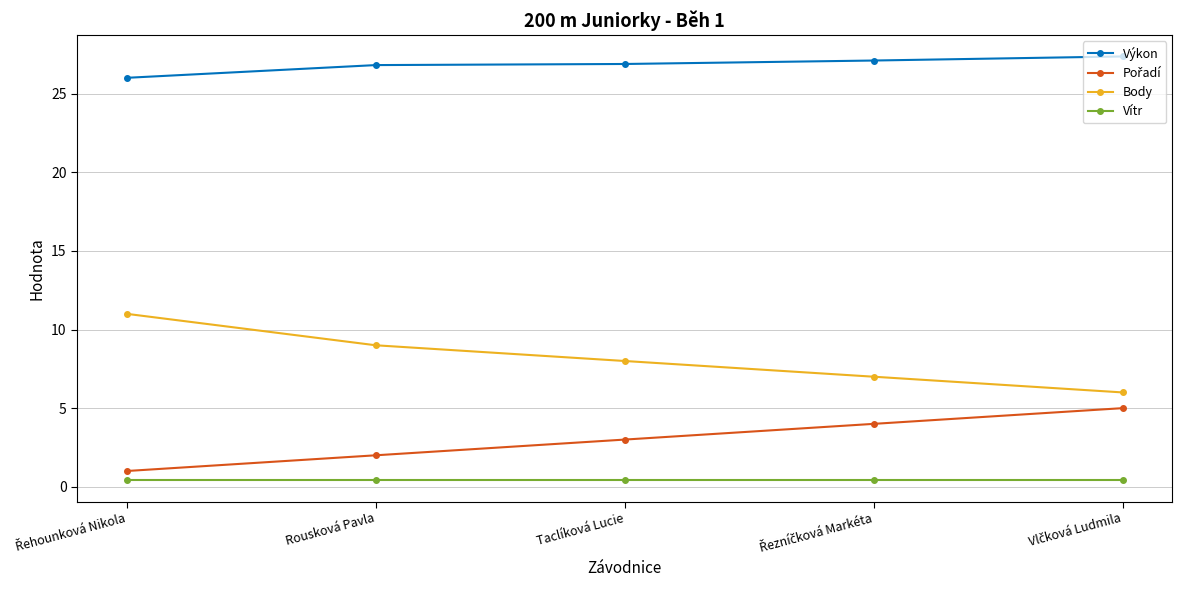

Which series has the widest spread of values?

Body